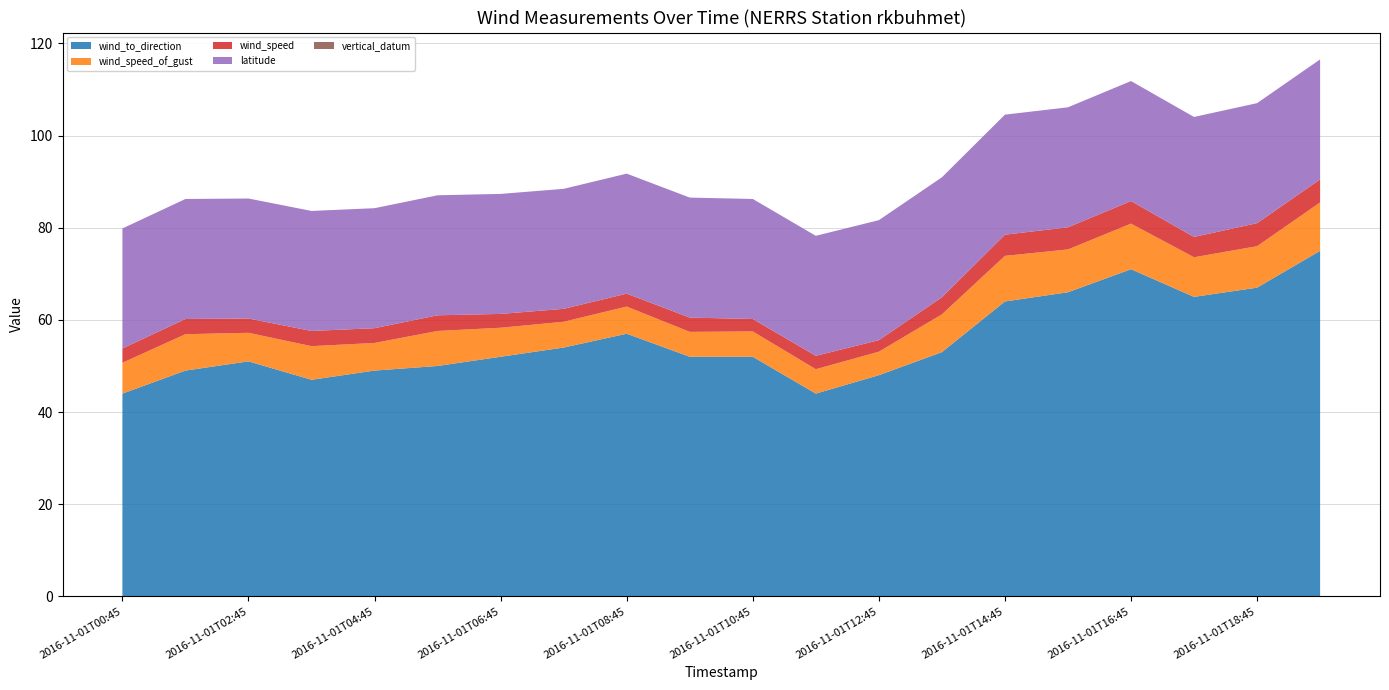

Reading left to right, extract all data points from this chart.

wind_to_direction: 44.0	49.0	51.0	47.0	49.0	50.0	52.0	54.0	57.0	52.0	52.0	44.0	48.0	53.0	64.0	66.0	71.0	65.0	67.0	75.0
wind_speed_of_gust: 6.7	7.9	6.2	7.3	6.0	7.6	6.3	5.6	5.9	5.4	5.5	5.3	5.1	8.2	9.9	9.3	9.9	8.6	9.0	10.5
wind_speed: 3.1	3.3	3.1	3.3	3.2	3.4	3.0	2.8	2.8	3.1	2.7	2.9	2.5	3.7	4.6	4.8	4.9	4.4	5.0	5.0
latitude: 26.1	26.1	26.1	26.1	26.1	26.1	26.1	26.1	26.1	26.1	26.1	26.1	26.1	26.1	26.1	26.1	26.1	26.1	26.1	26.1
vertical_datum: 0.0	0.0	0.0	0.0	0.0	0.0	0.0	0.0	0.0	0.0	0.0	0.0	0.0	0.0	0.0	0.0	0.0	0.0	0.0	0.0